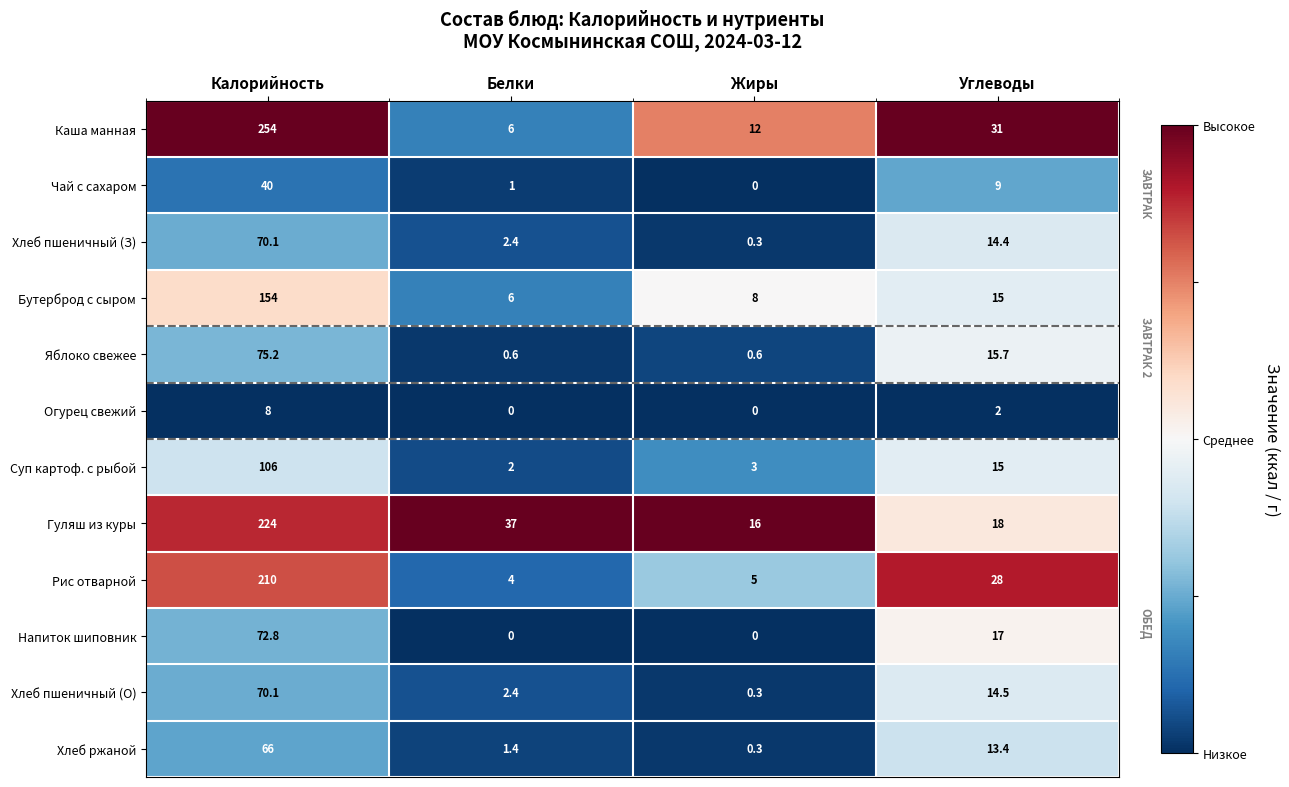

What is the difference between the highest and lowest values at Углеводы?

29.0